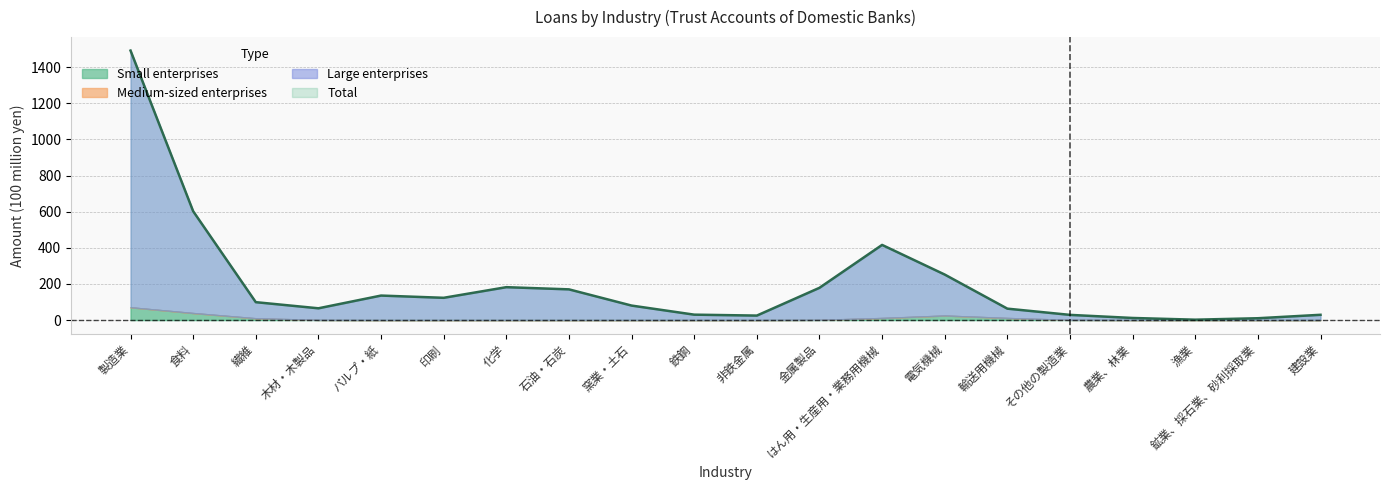

Rank the categories by value from lowest to highest.

漁業, 鉱業、採石業、砂利採取業, 農業、林業, 非鉄金属, その他の製造業, 建設業, 鉄鋼, 輸送用機械, 木材・木製品, 窯業・土石, 繊維, 印刷, パルプ・紙, 石油・石炭, 金属製品, 化学, 電気機械, はん用・生産用・業務用機械, 食料, 製造業